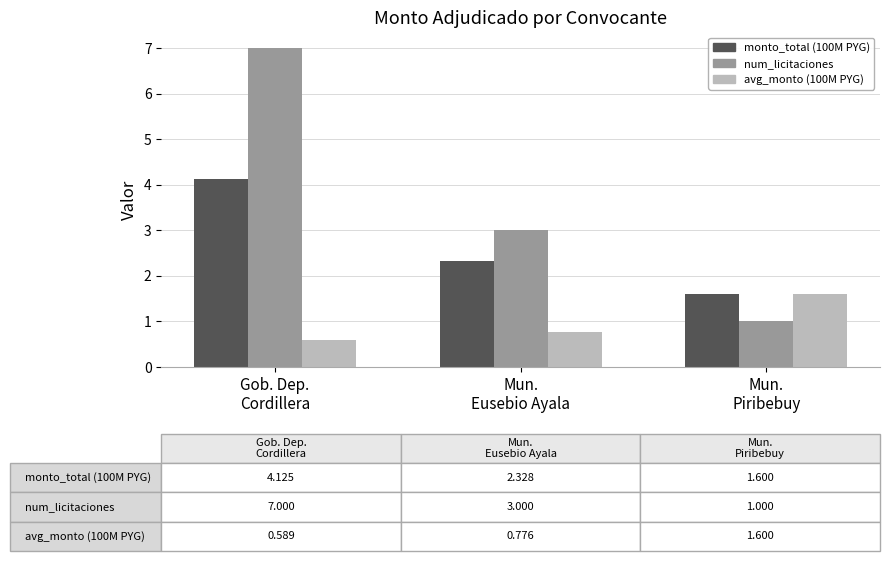

What is the label of the 2nd bar from the left?

Mun.
Eusebio Ayala